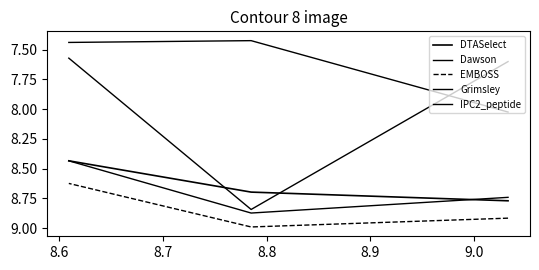

Is it true that IPC2_peptide equals 11.1 at 8.6?

False